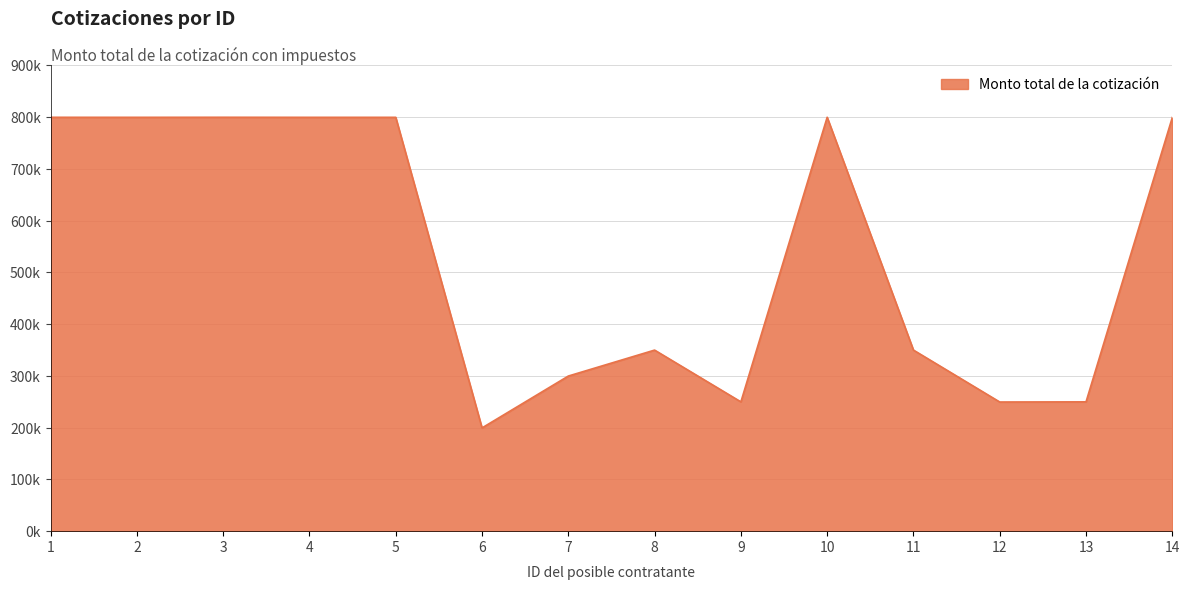

Which category has the lowest value across all series?

6